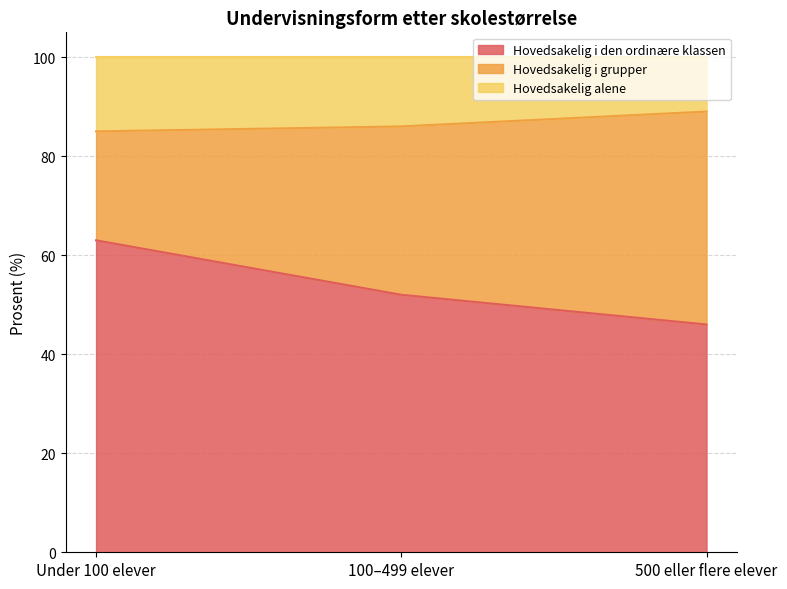

At which category does the chart reach its minimum across all series?

500 eller flere elever